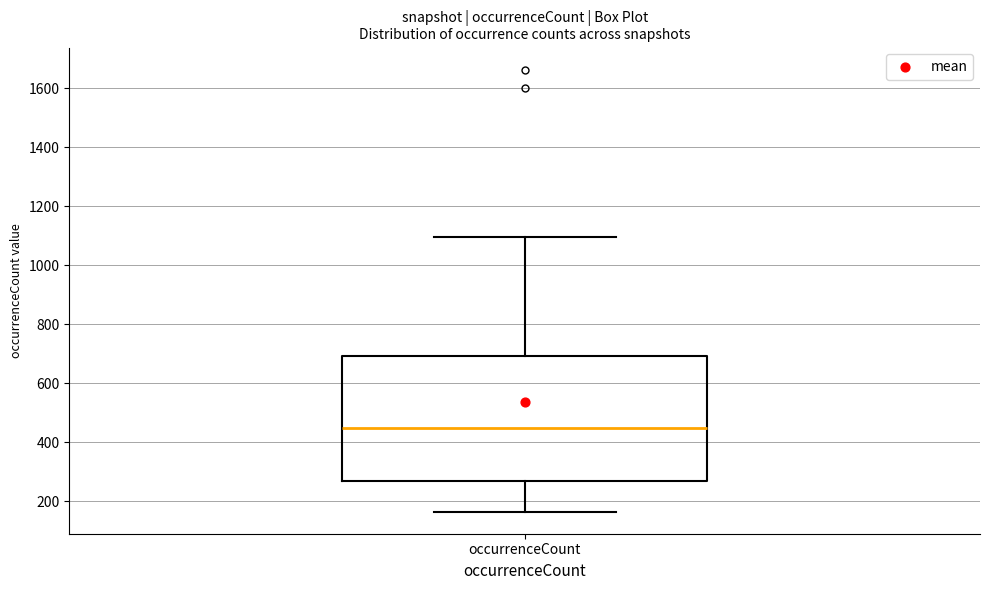

Where does the median line of the box for occurrenceCount sit on the y-axis? The values are not printed on the chart, so give them approximately, as read against the axis.

440